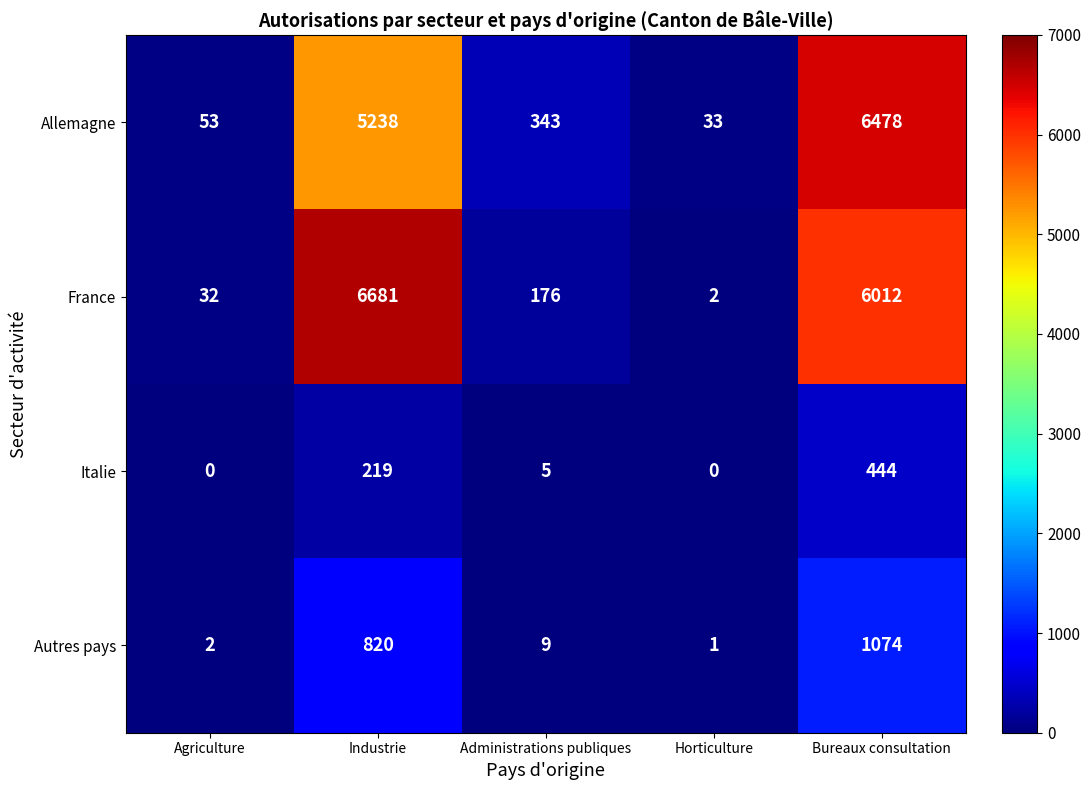

Which series has the widest spread of values?

France